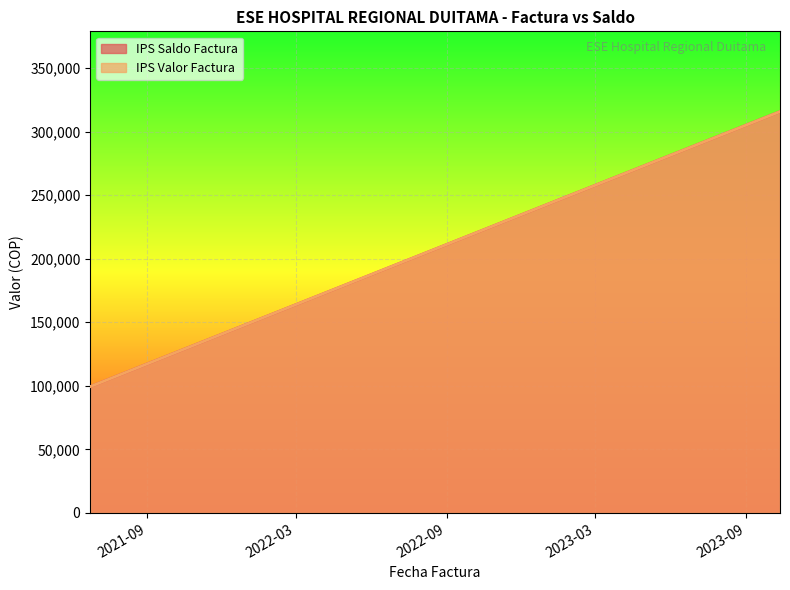

Which series has the largest range (max minus min)?

IPS Saldo Factura